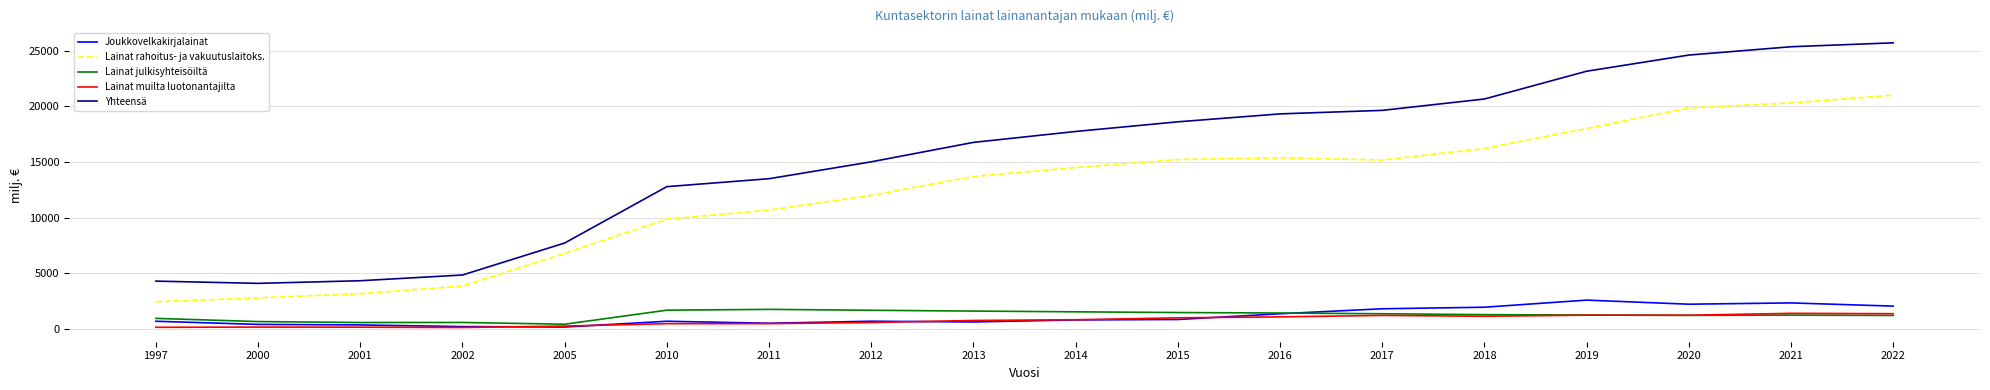

Which series changed the most between 2005 and 2013?

Yhteensä